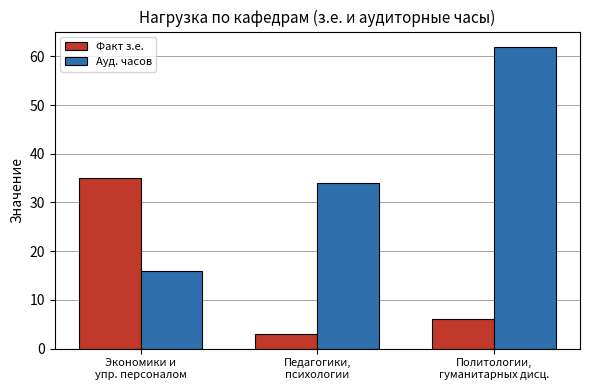

Reading left to right, list all the values displayed in this chart.

Факт з.е.: Экономики и
упр. персоналом=35	Педагогики,
психологии=3	Политологии,
гуманитарных дисц.=6
Ауд. часов: Экономики и
упр. персоналом=16	Педагогики,
психологии=34	Политологии,
гуманитарных дисц.=62